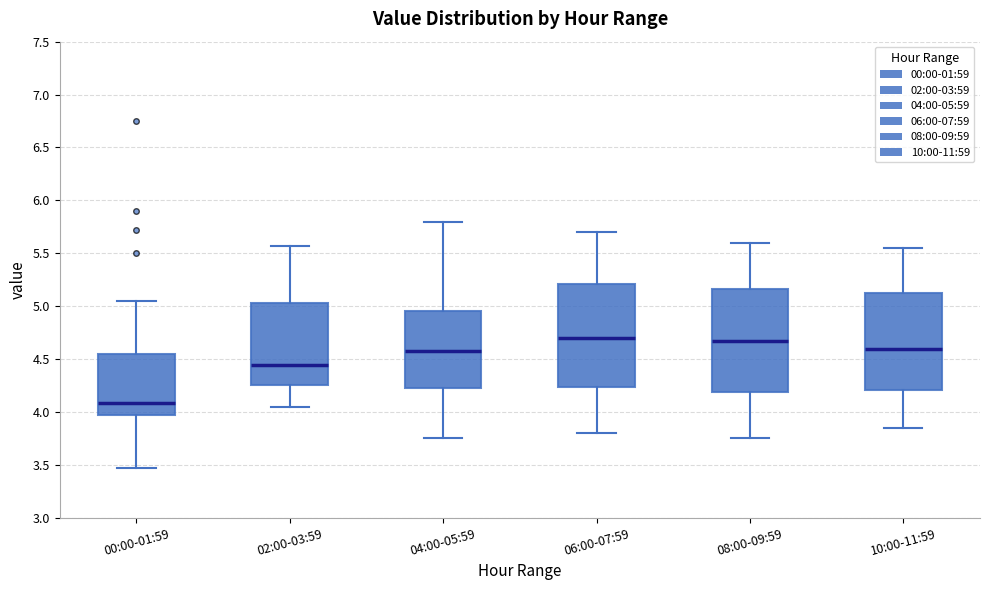

Reading left to right, read every box against the y-axis: the position of its median line, the range the box covers, and the ends of its whiskers. The values are not printed on the chart, so give them approximately, as read against the axis.

00:00-01:59: median 4.10, box 4.00 to 4.55, whiskers 3.45 to 5.05
02:00-03:59: median 4.45, box 4.25 to 5.05, whiskers 4.05 to 5.55
04:00-05:59: median 4.60, box 4.25 to 4.95, whiskers 3.75 to 5.80
06:00-07:59: median 4.70, box 4.25 to 5.20, whiskers 3.80 to 5.70
08:00-09:59: median 4.70, box 4.20 to 5.15, whiskers 3.75 to 5.60
10:00-11:59: median 4.60, box 4.20 to 5.15, whiskers 3.85 to 5.55